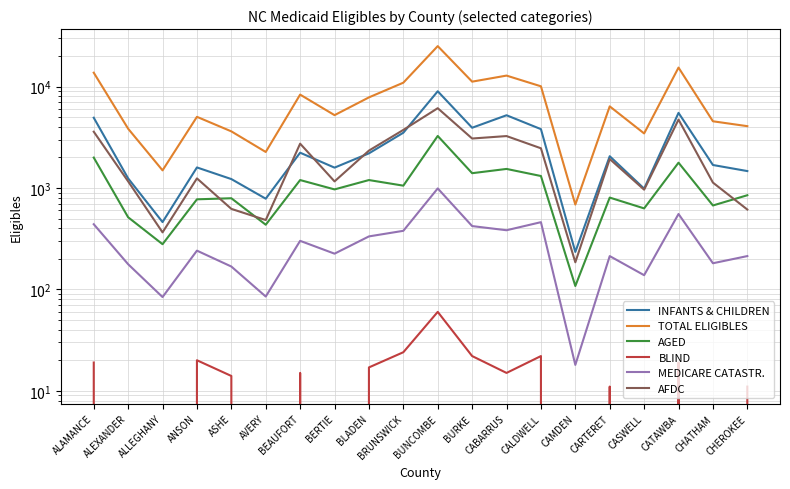

What is the difference between the maximum and second lowest values in the INFANTS & CHILDREN series?

8528